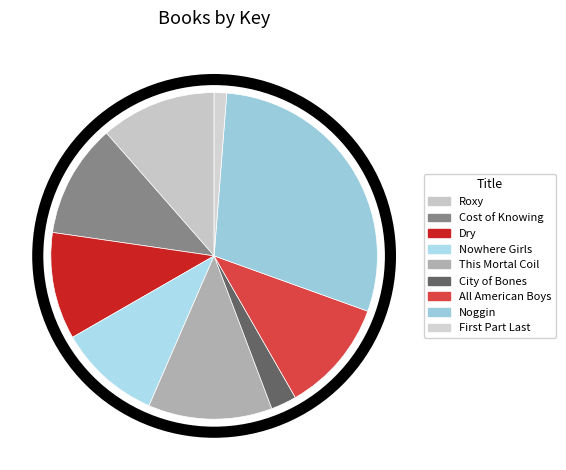

How many slices are in this pie chart?

9